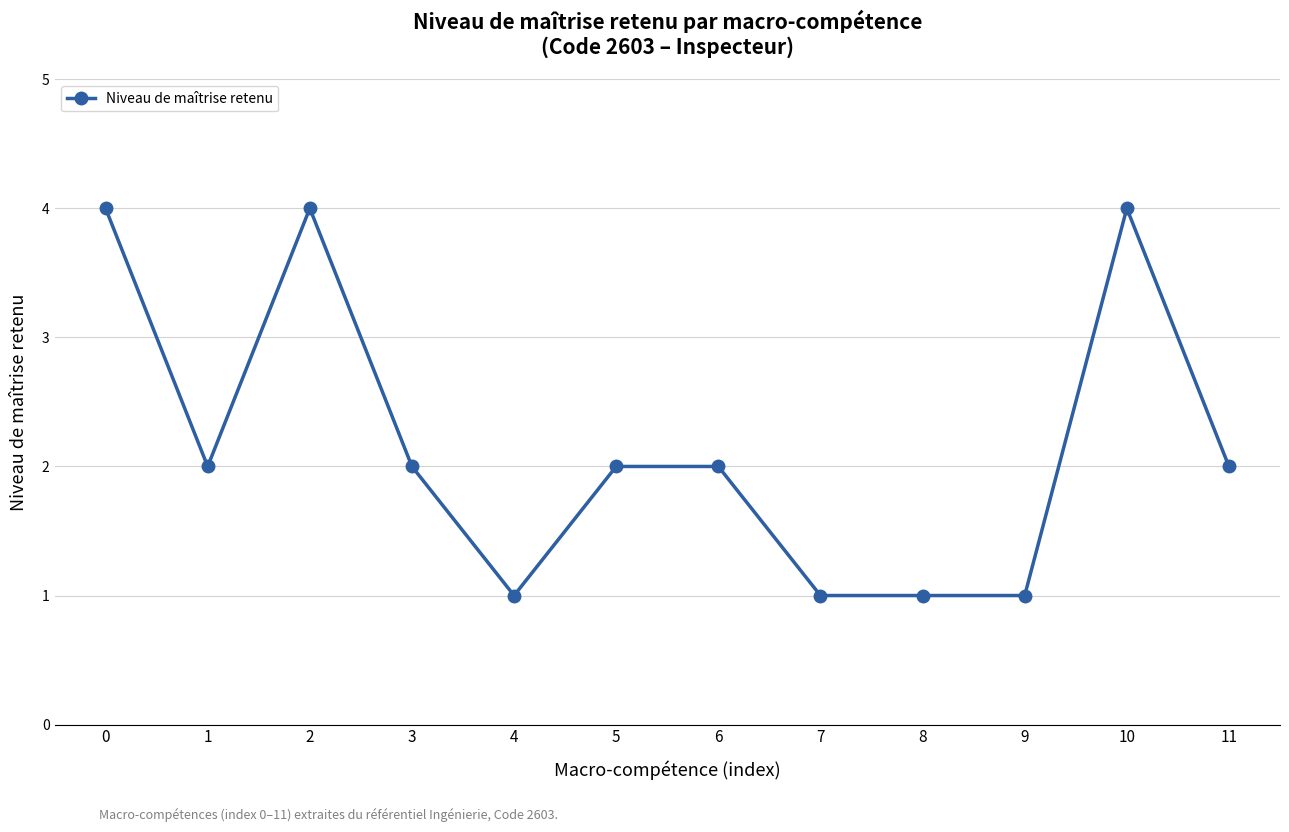

At which category does the data reach its first local valley?

1